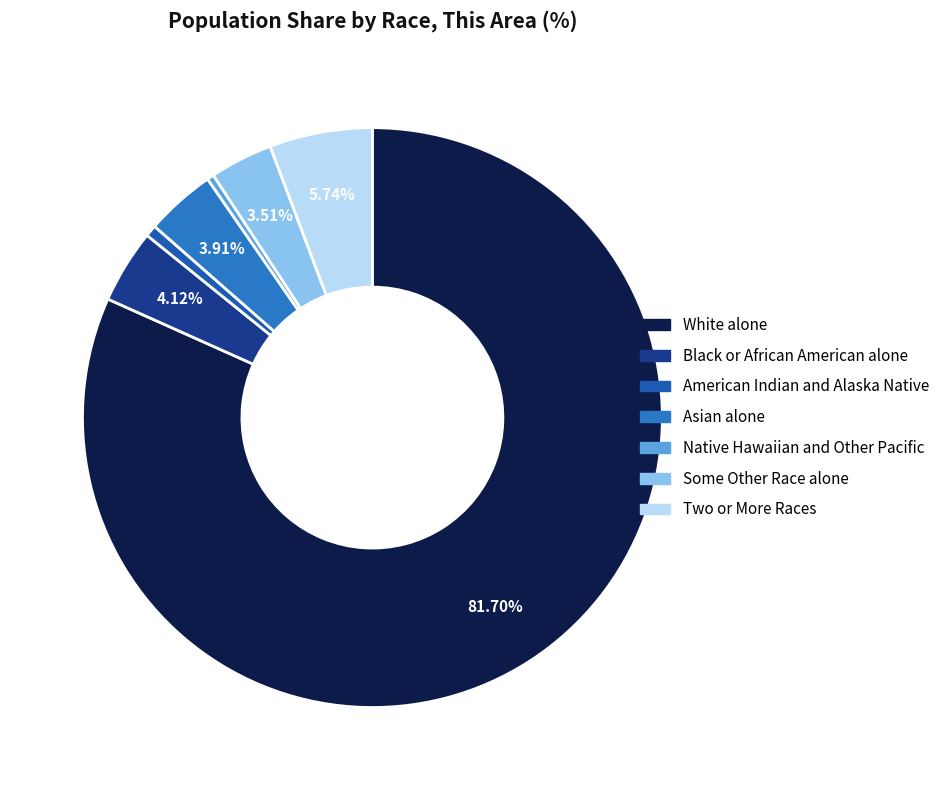

Which category has the smallest portion of the pie?

Native Hawaiian and Other Pacific